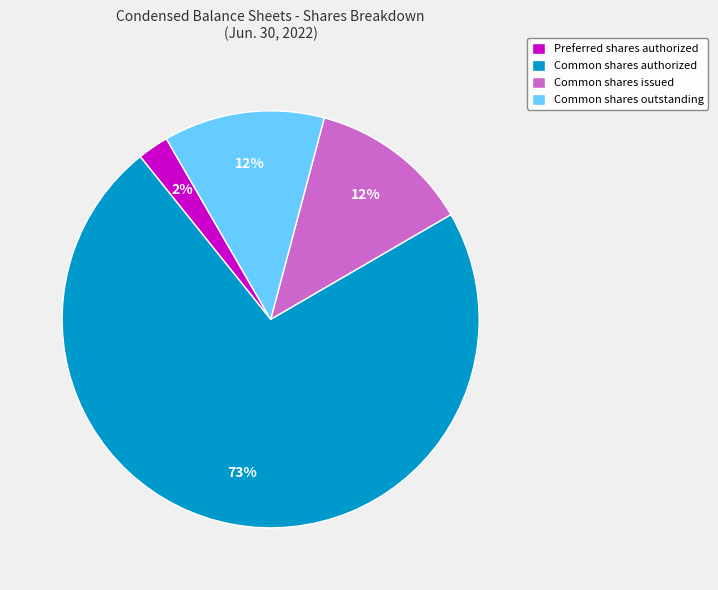

To the nearest percent, what is the average slice percentage?

25%